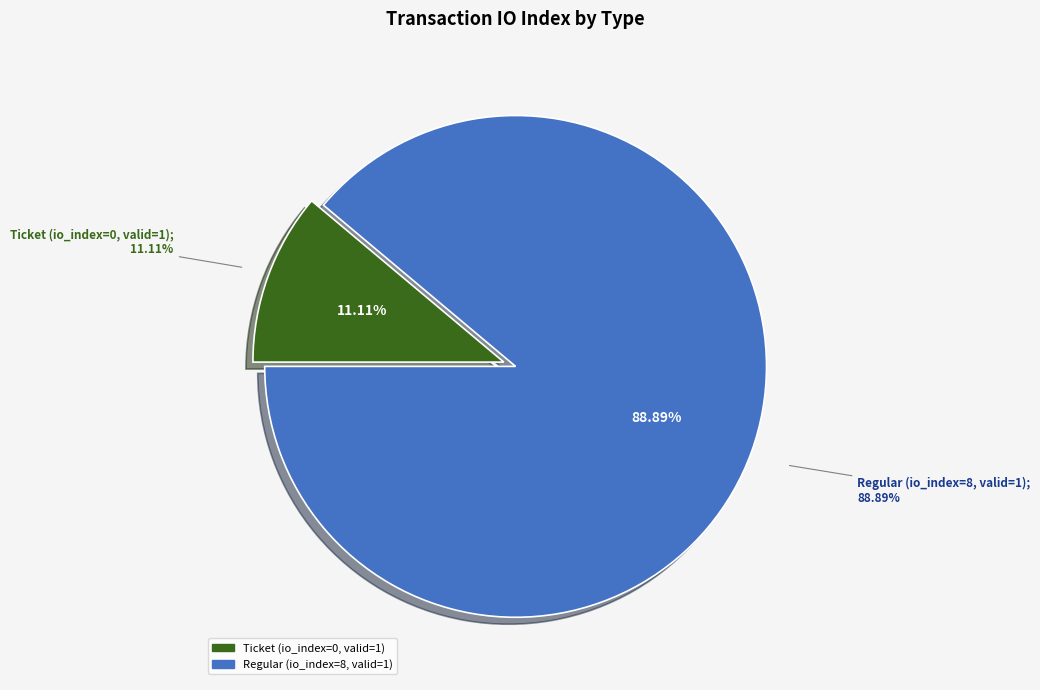

How many slices are in this pie chart?

2